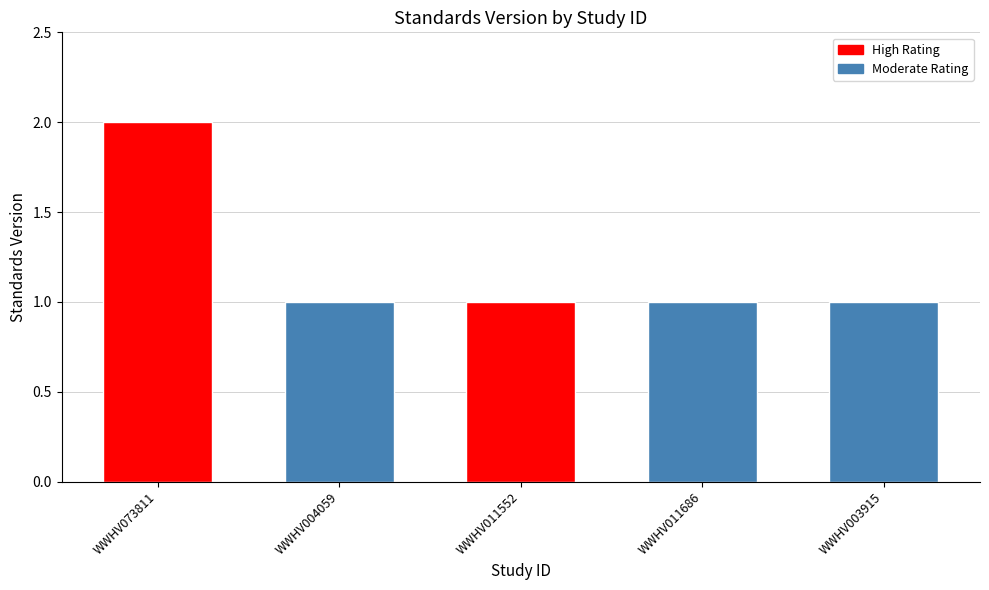

What is the smallest value displayed?

1